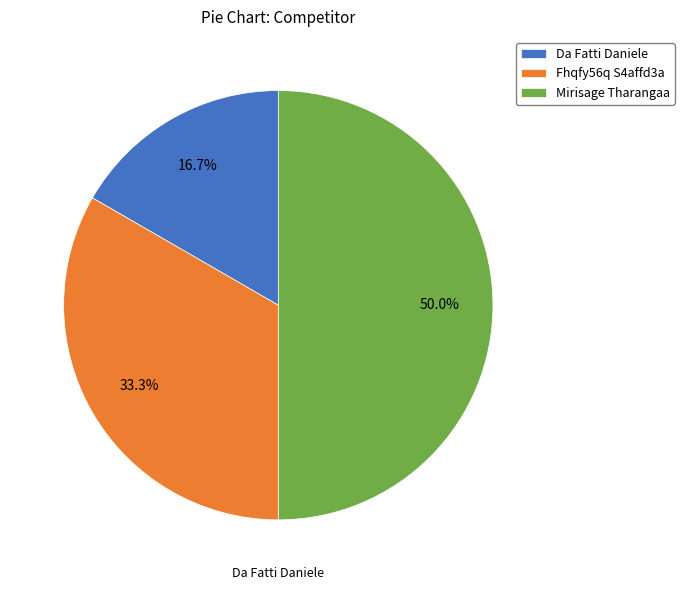

To the nearest percent, what is the difference between the Da Fatti Daniele and Mirisage Tharangaa slice percentages?

33%